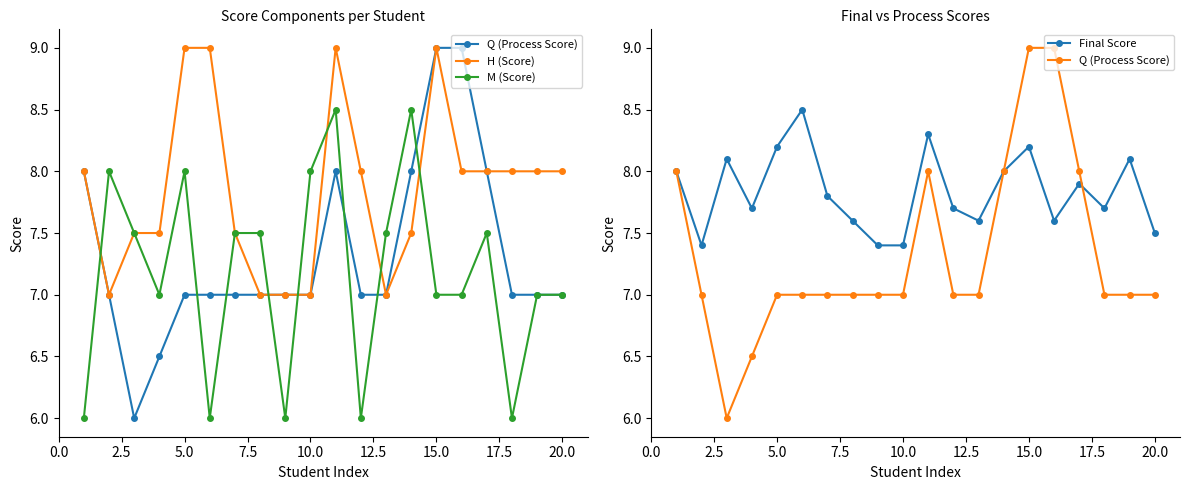

How many data points in Q (Process Score) are above 7?

6